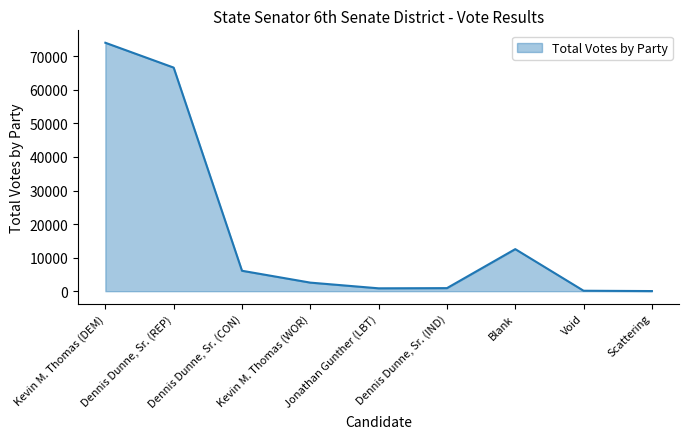

Between Dennis Dunne, Sr. (CON) and Scattering, which is larger?

Dennis Dunne, Sr. (CON)